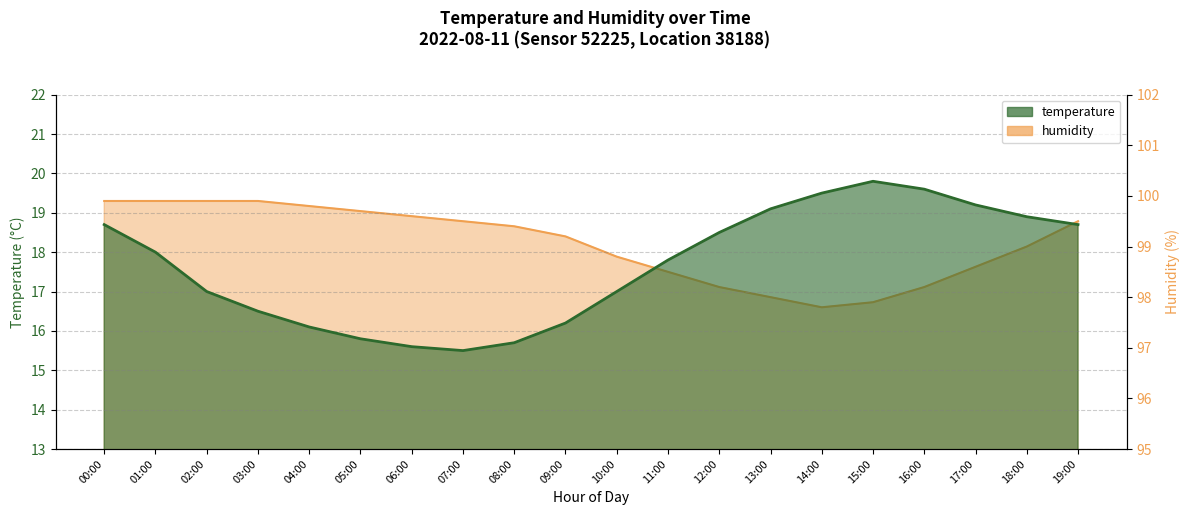

True or false: humidity and temperature intersect in this chart.

False